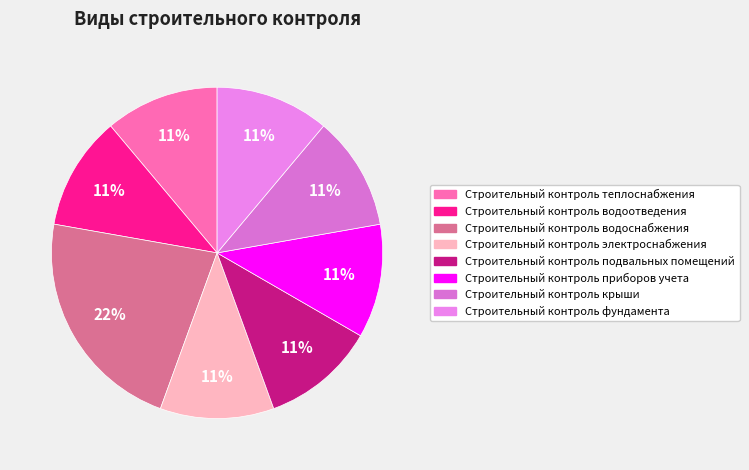

How many segments does this pie chart have?

8